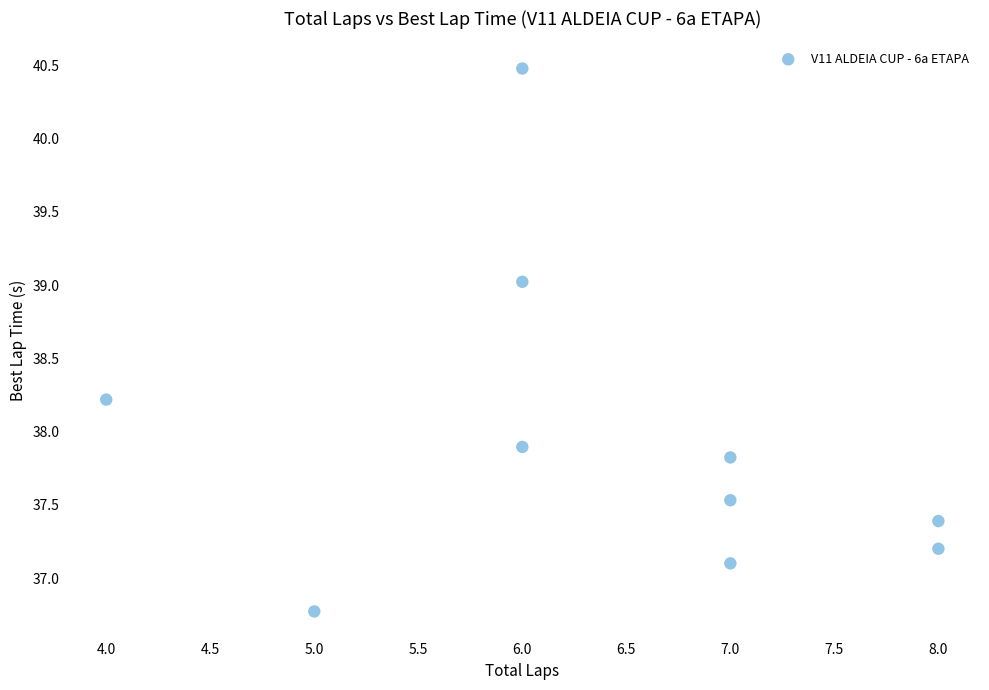

What is the range of X values (max minus min)?

4.0